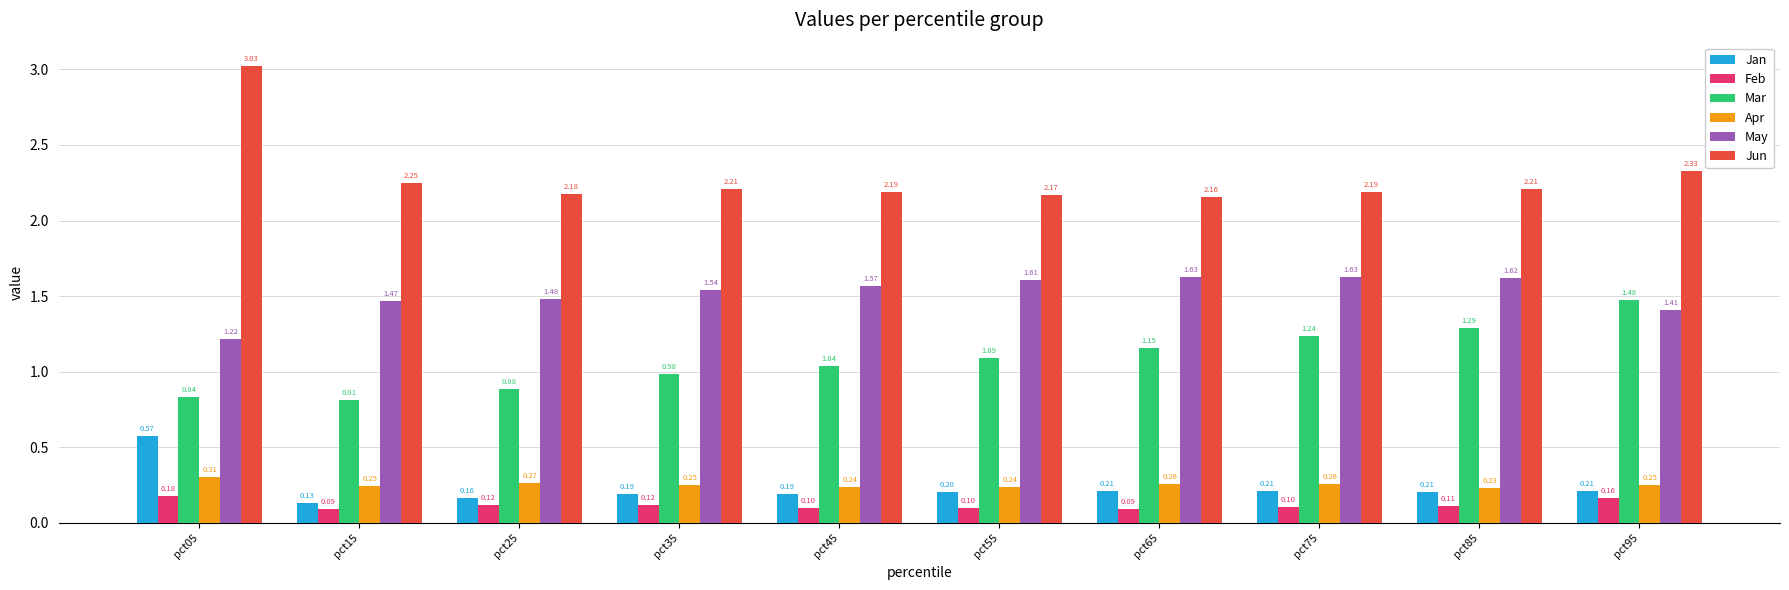

What is the total value across all series at pct05?

6.1